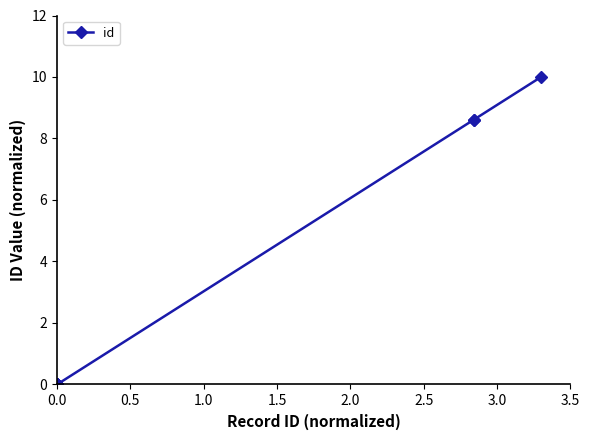

How many categories are shown in the chart?

10